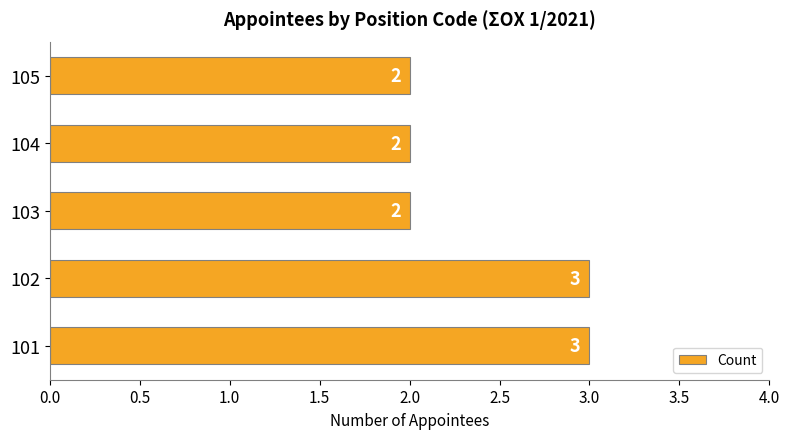

Count the number of categories in the chart.

5